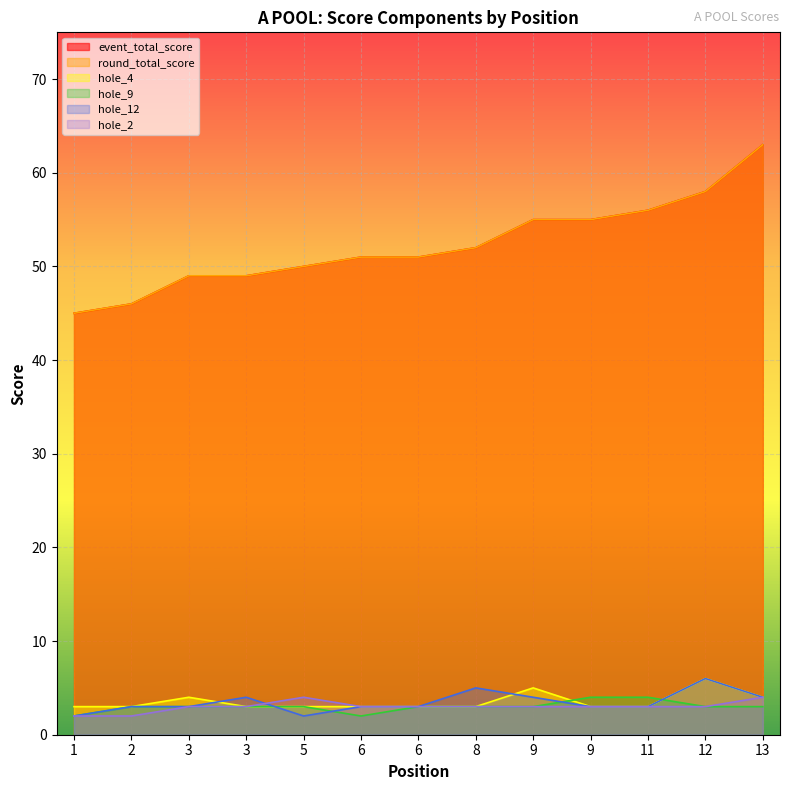

The value of hole_4 at 1 is 4. True or false?

False